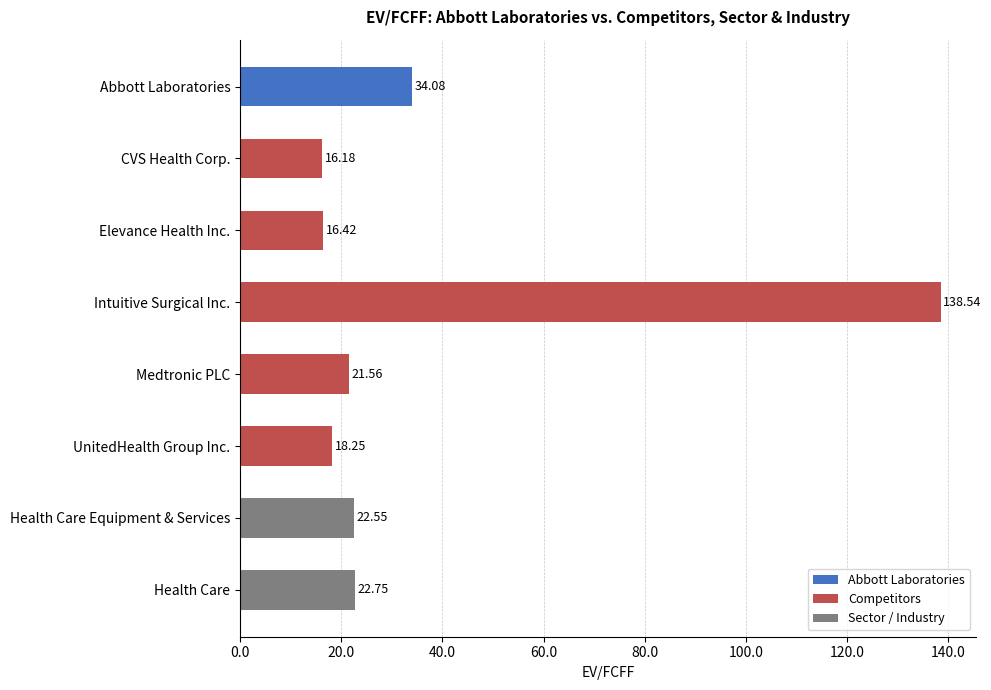

List the labels in order of value, largest first.

Intuitive Surgical Inc., Abbott Laboratories, Health Care, Health Care Equipment & Services, Medtronic PLC, UnitedHealth Group Inc., Elevance Health Inc., CVS Health Corp.